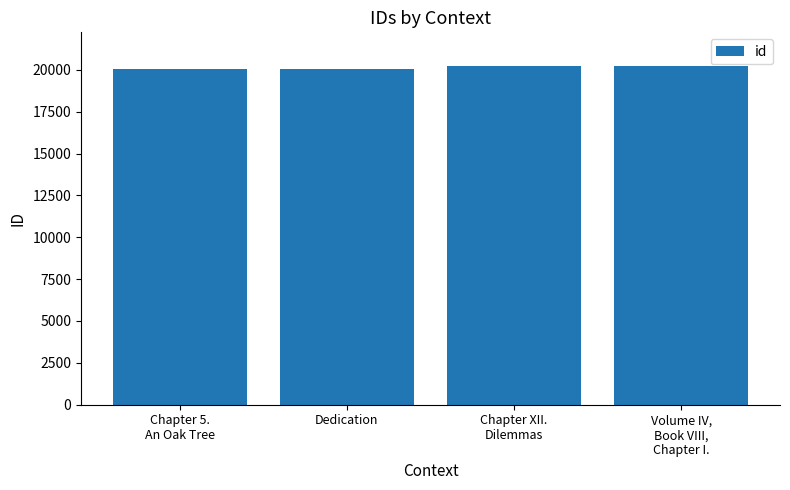

How many distinct data groups are displayed?

1